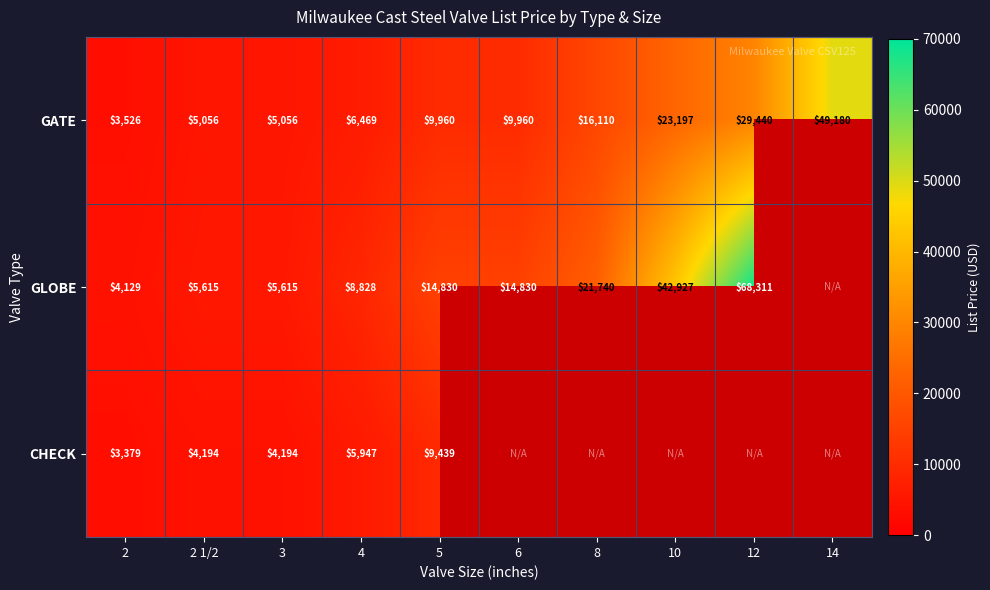

Is the value of GLOBE at 8 greater than the value of CHECK at 8?

No